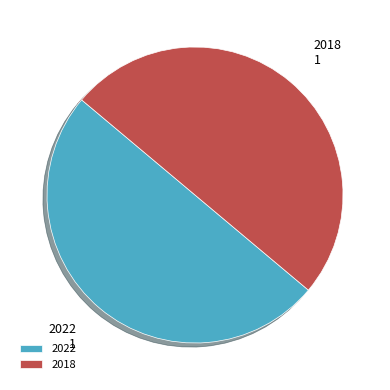

Is it true that 2022 is 50% of the pie?

True